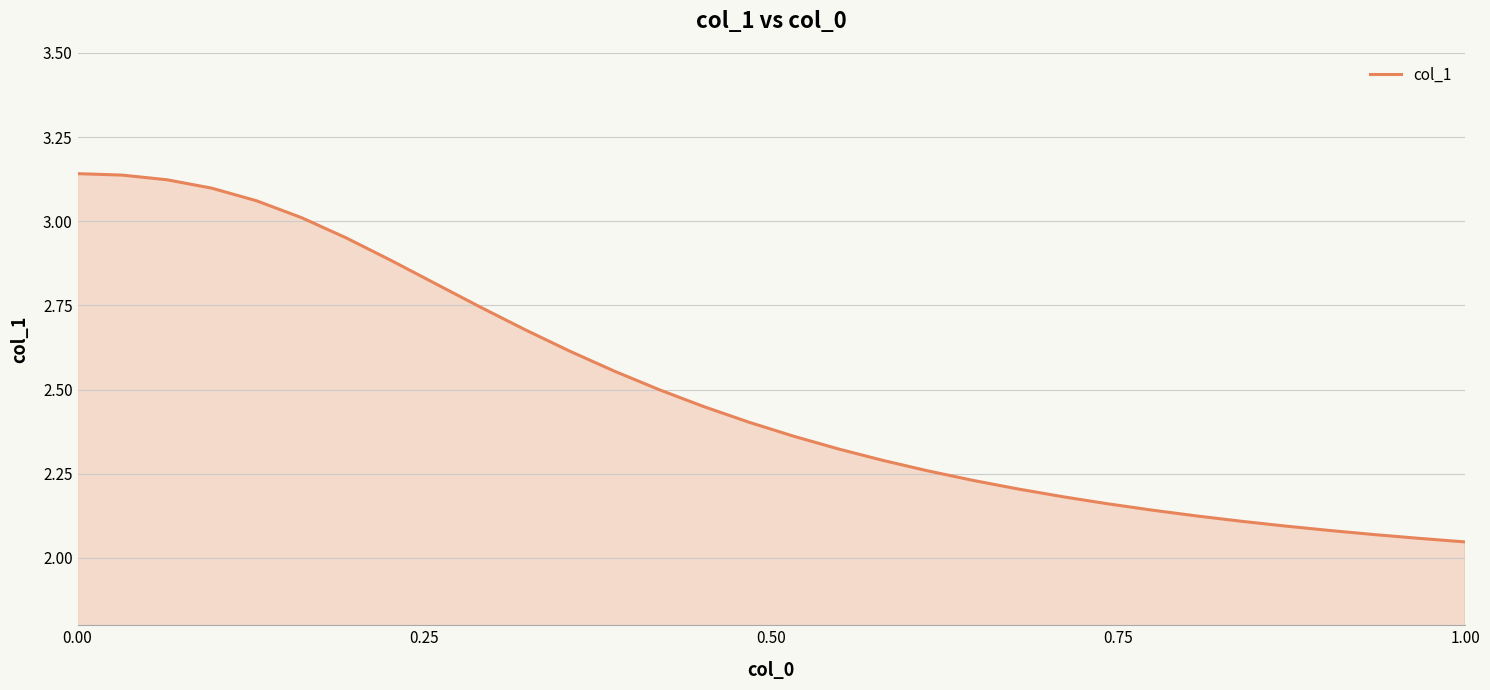

How many lines are shown in the chart?

1